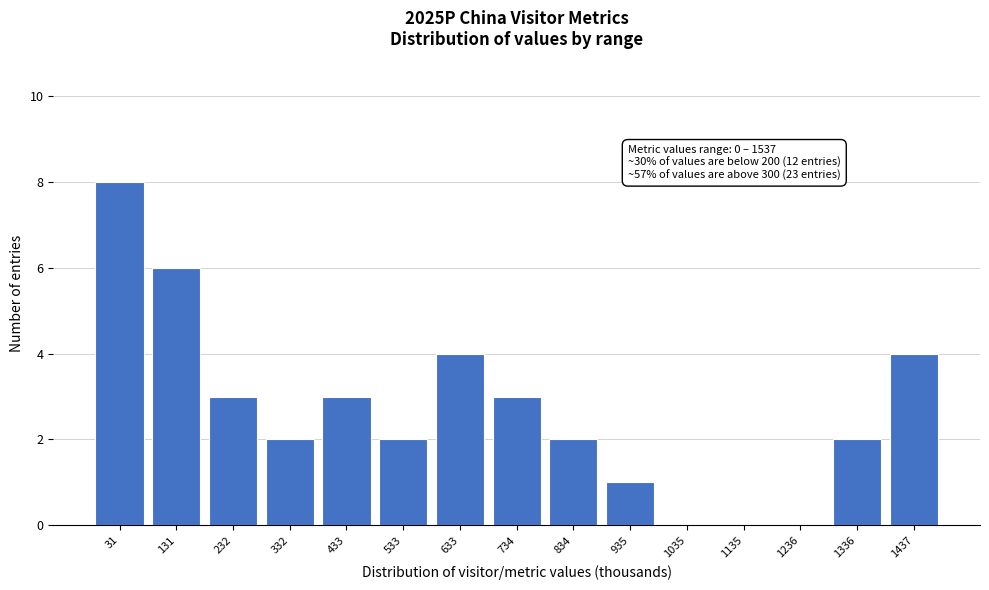

Reading left to right, extract all data points from this chart.

31=8	131=6	232=3	332=2	433=3	533=2	633=4	734=3	834=2	935=1	1035=0	1135=0	1236=0	1336=2	1437=4